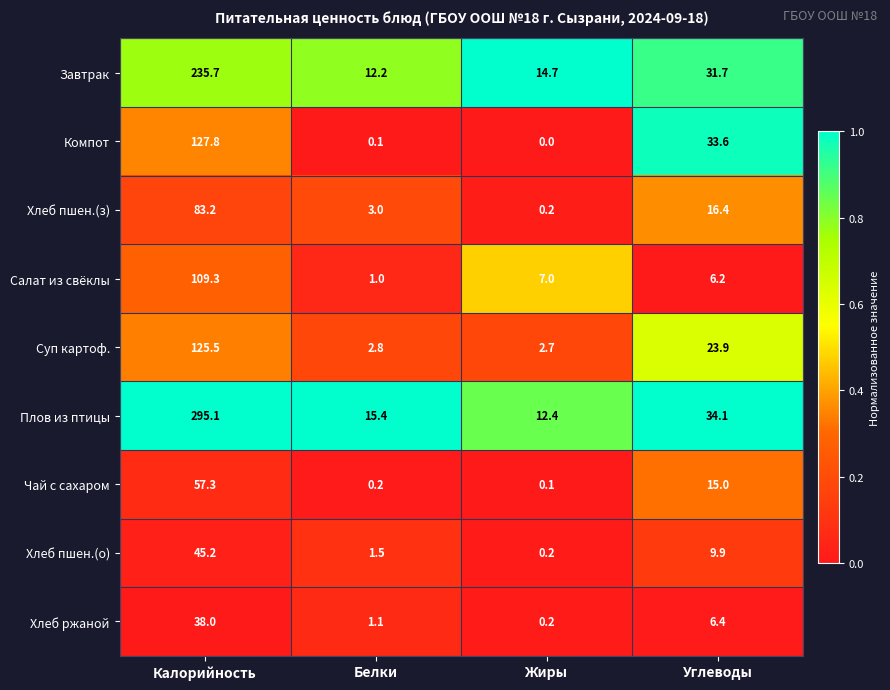

What is the sum of all Завтрак values?

294.3